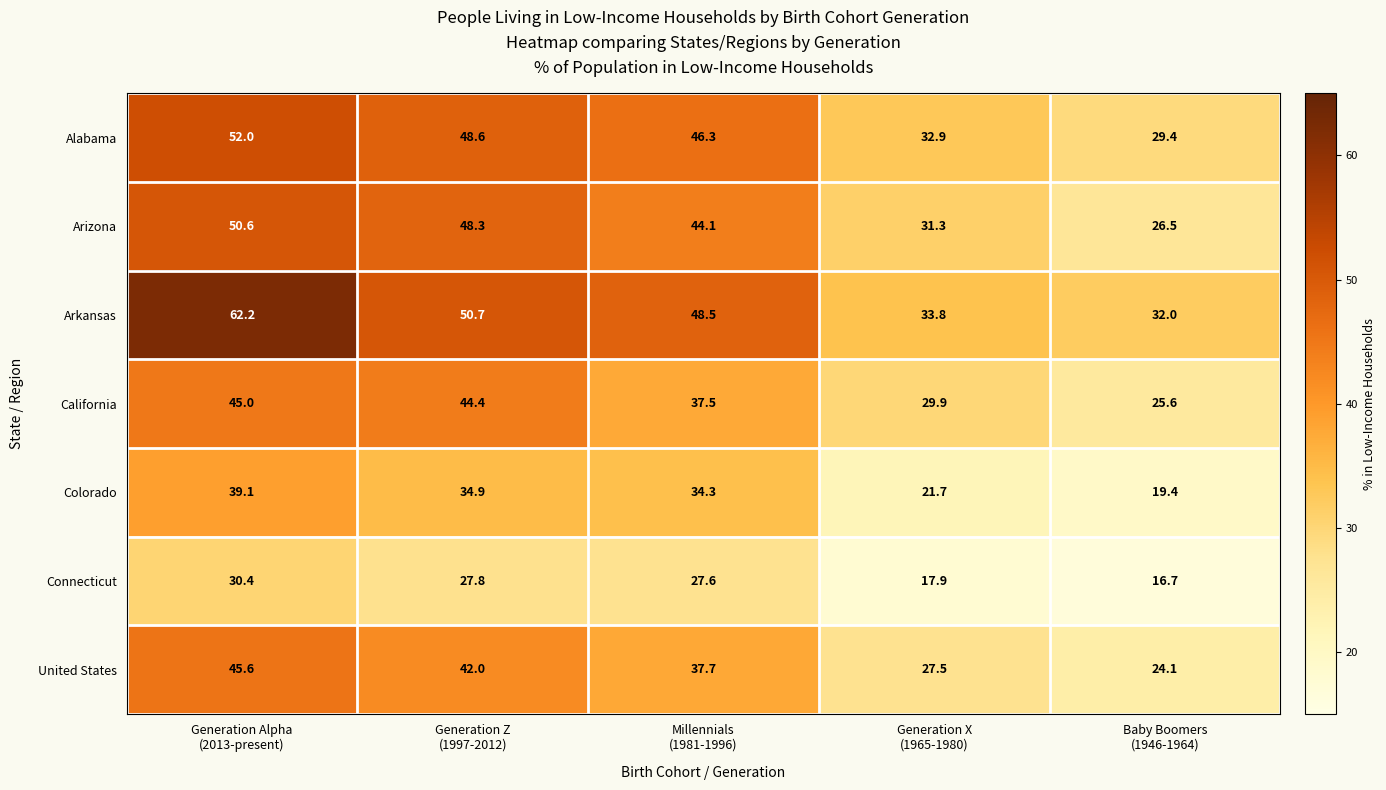

Which series has the largest range (max minus min)?

Arkansas